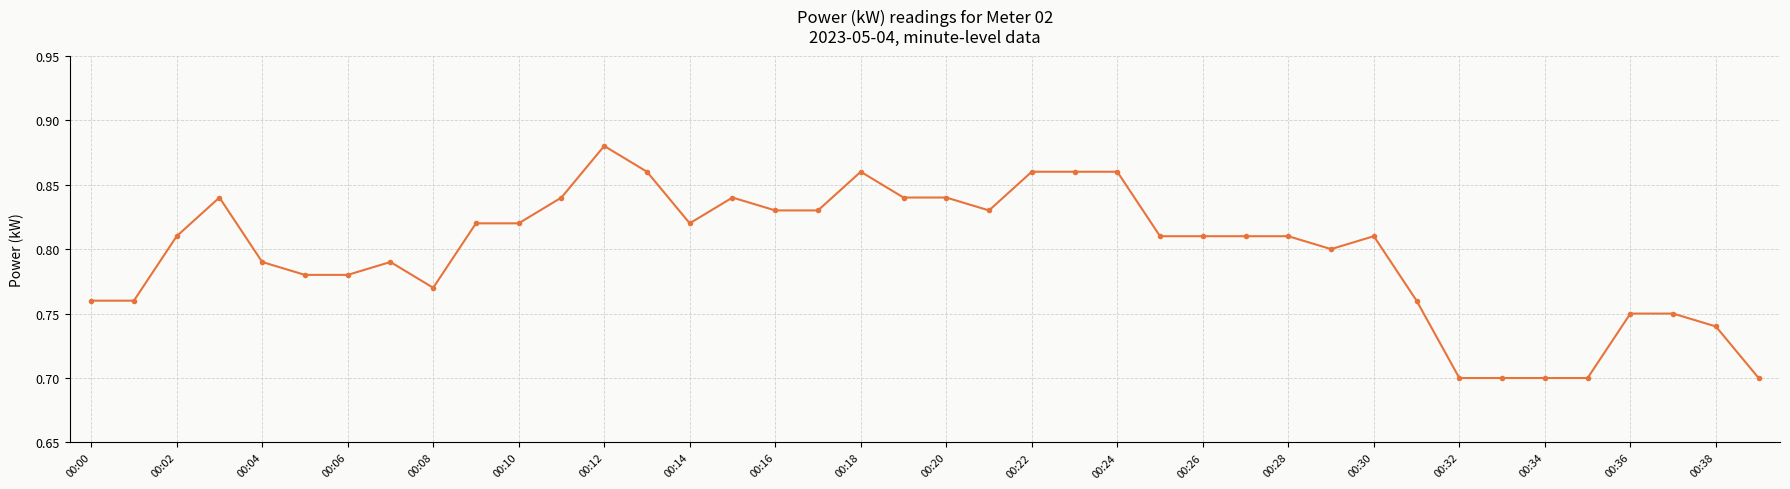

True or false: there are more than 0 points higher than both neighbors.

True